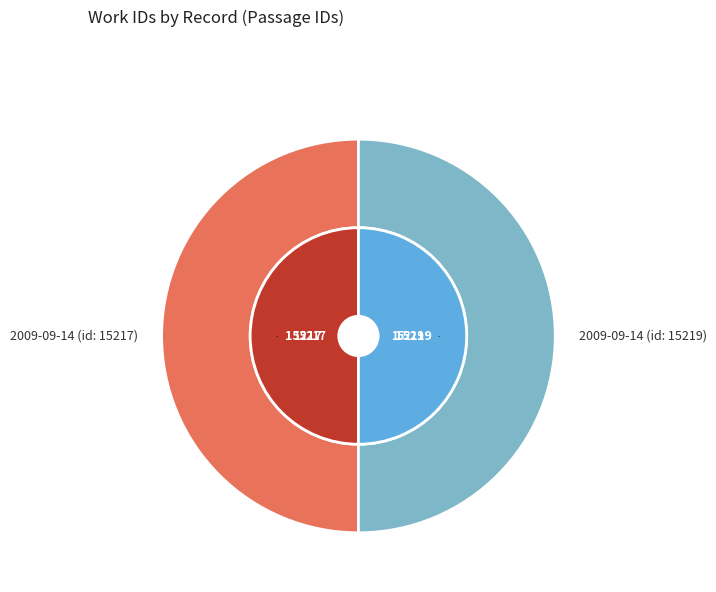

What is the total percentage of 2009-09-14 (id: 15217) and 2009-09-14 (id: 15219)?

100.0%